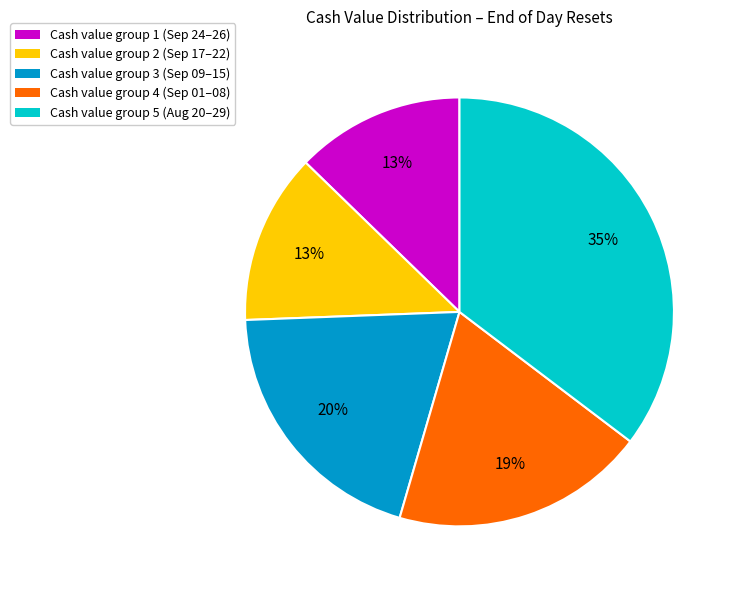

The Cash value group 5 (Aug 20–29) slice represents 35% of the pie. True or false?

True